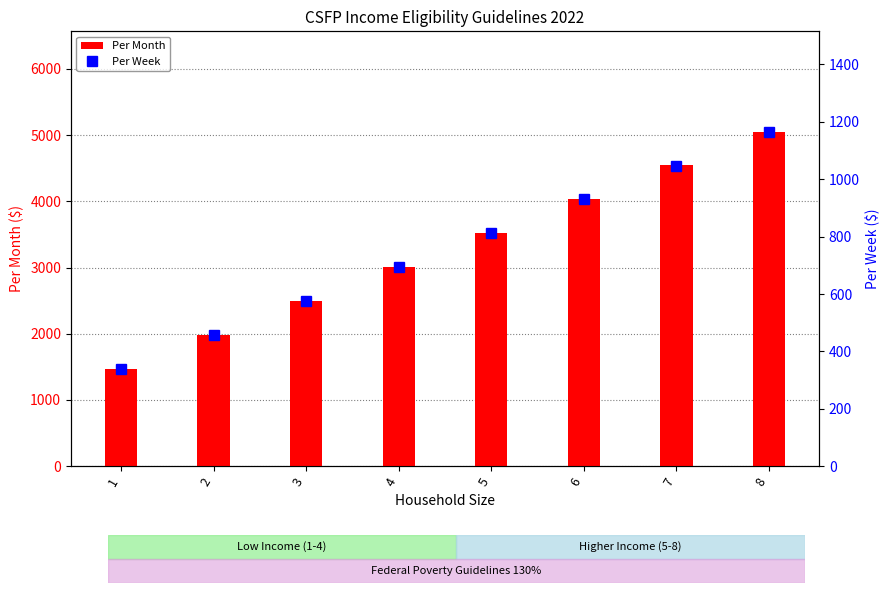

What is the difference between the maximum and minimum values in the Per Month series?

3578.6